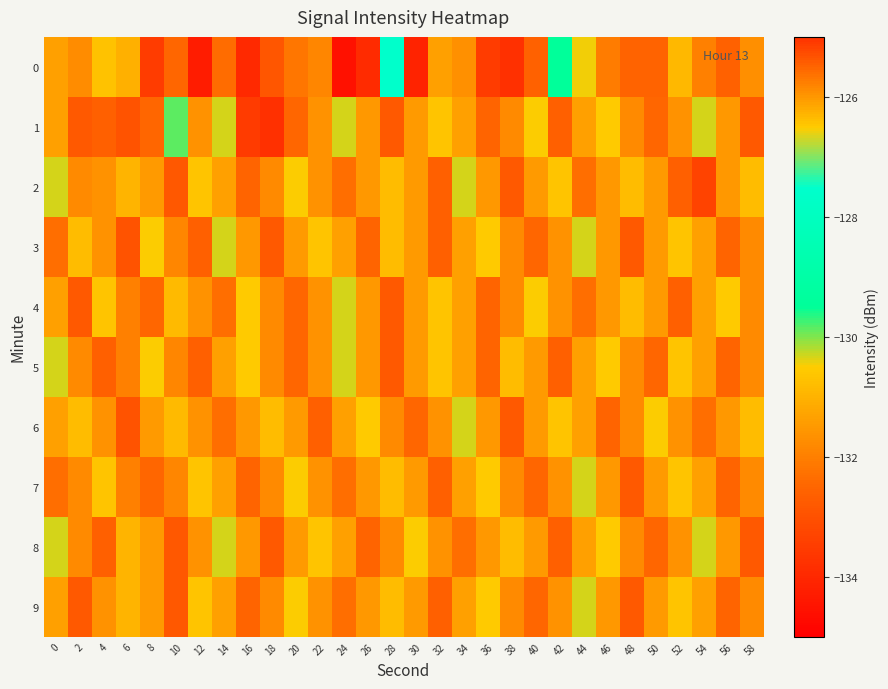

What is the spread (max minus min) of values at 20?

2.0